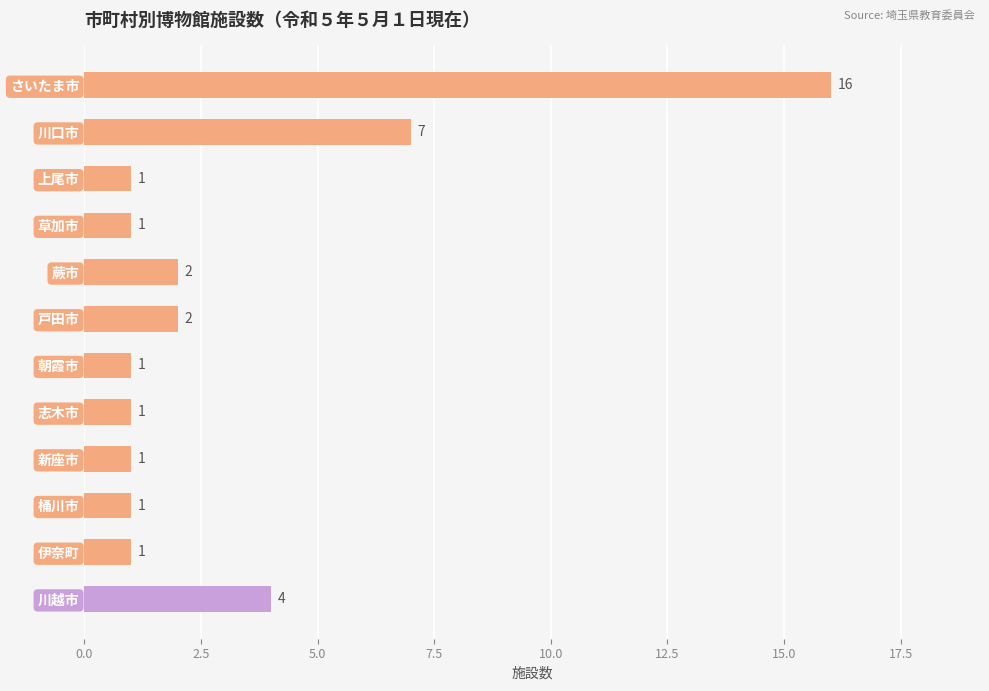

Does the chart contain any negative values?

No